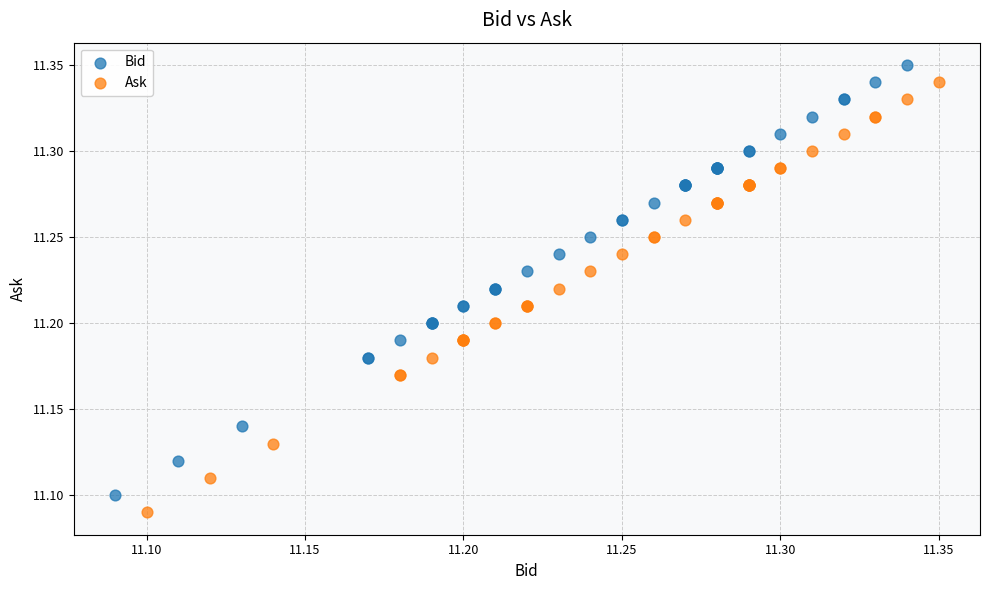

What are all the series names shown in the legend?

Bid, Ask